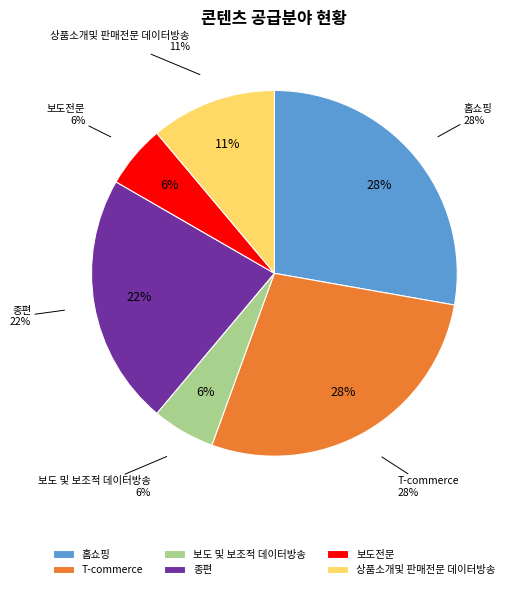

What is the largest slice in the pie chart?

홈쇼핑